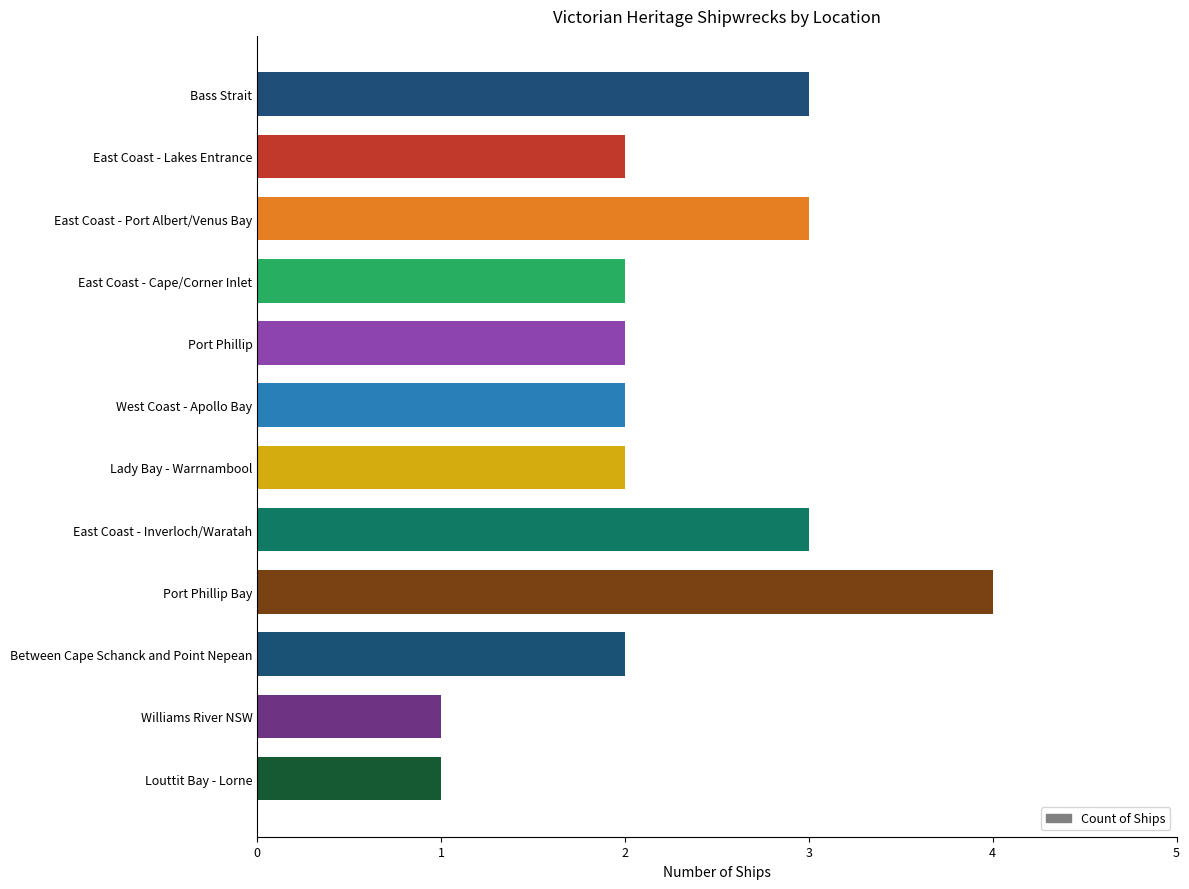

What is the sum of all values?

27